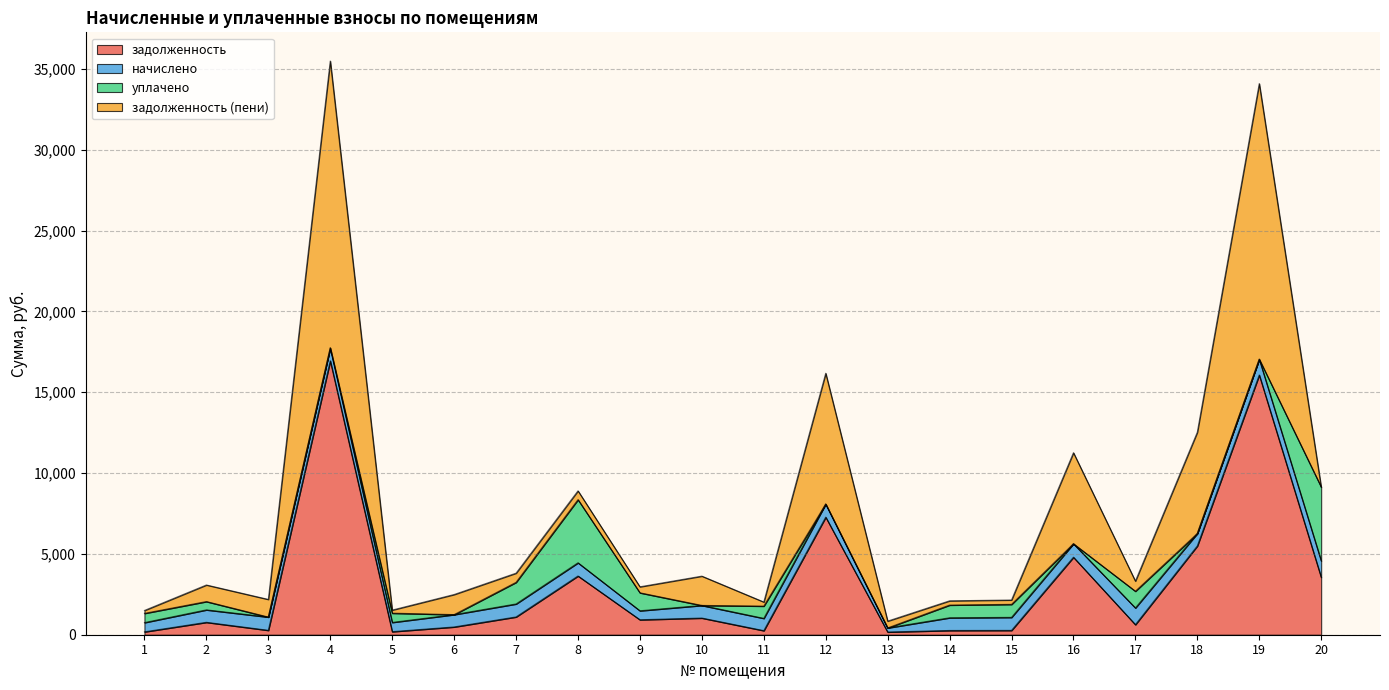

What is the value of the начислено point at the 9th from the left?

555.8